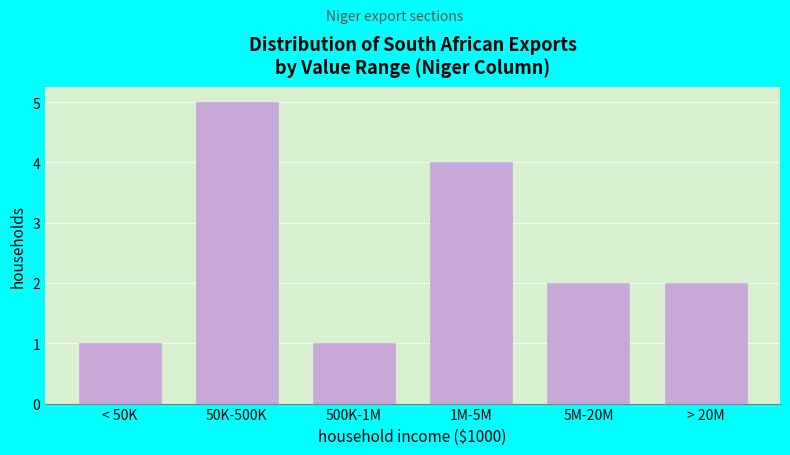

Reading left to right, what are all the values shown in this chart?

< 50K=1	50K-500K=5	500K-1M=1	1M-5M=4	5M-20M=2	> 20M=2